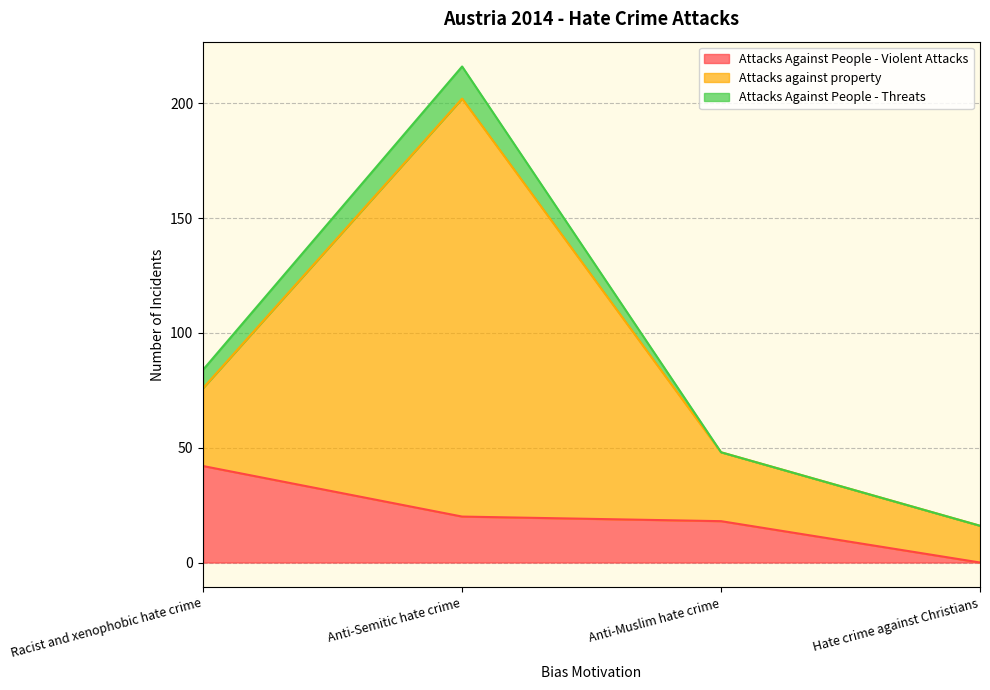

How many positive values does the Attacks Against People - Threats series have?

2